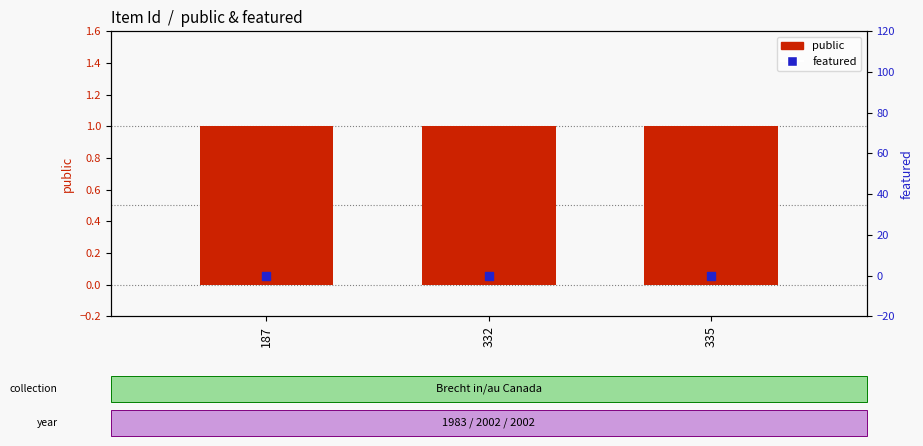

What is the total value across all series at 187?

1